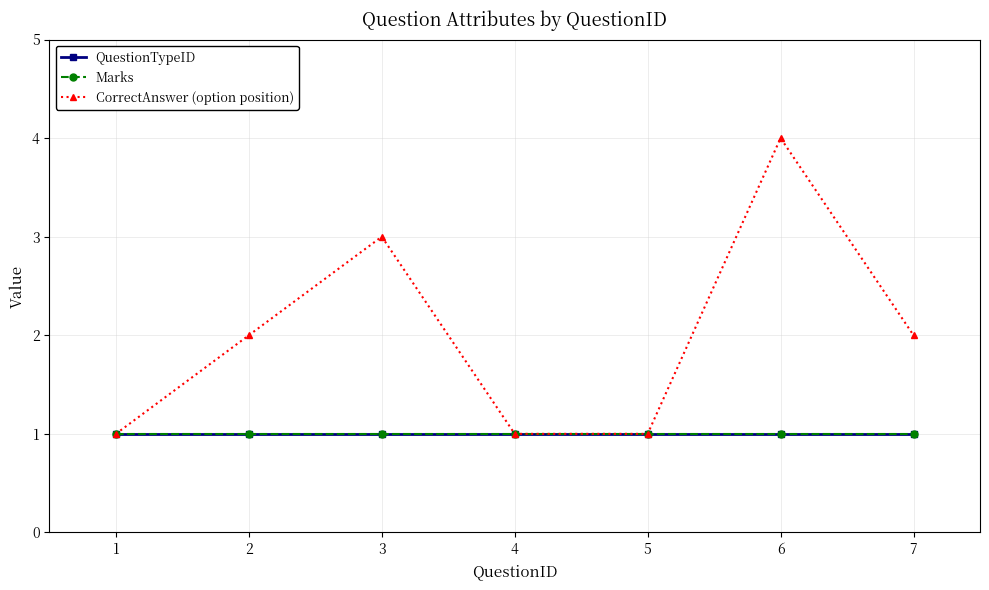

Reading right to left, transcribe all the data shown in this chart.

QuestionTypeID: 7=1	6=1	5=1	4=1	3=1	2=1	1=1
Marks: 7=1	6=1	5=1	4=1	3=1	2=1	1=1
CorrectAnswer (option position): 7=2	6=4	5=1	4=1	3=3	2=2	1=1